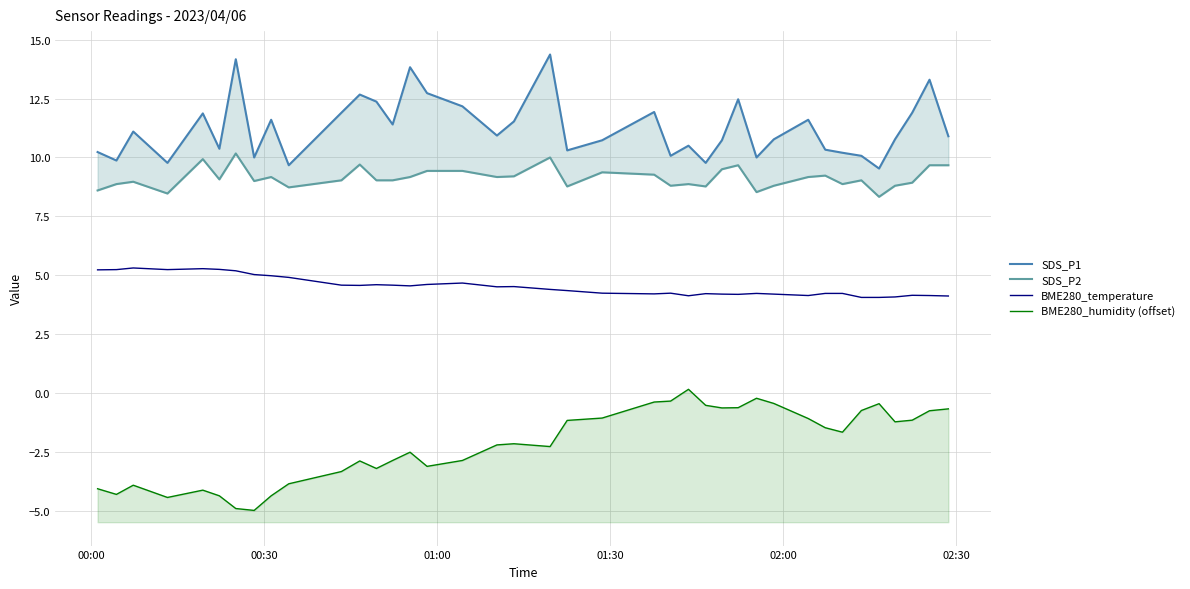

How many data points in SDS_P2 are less than 9?

15